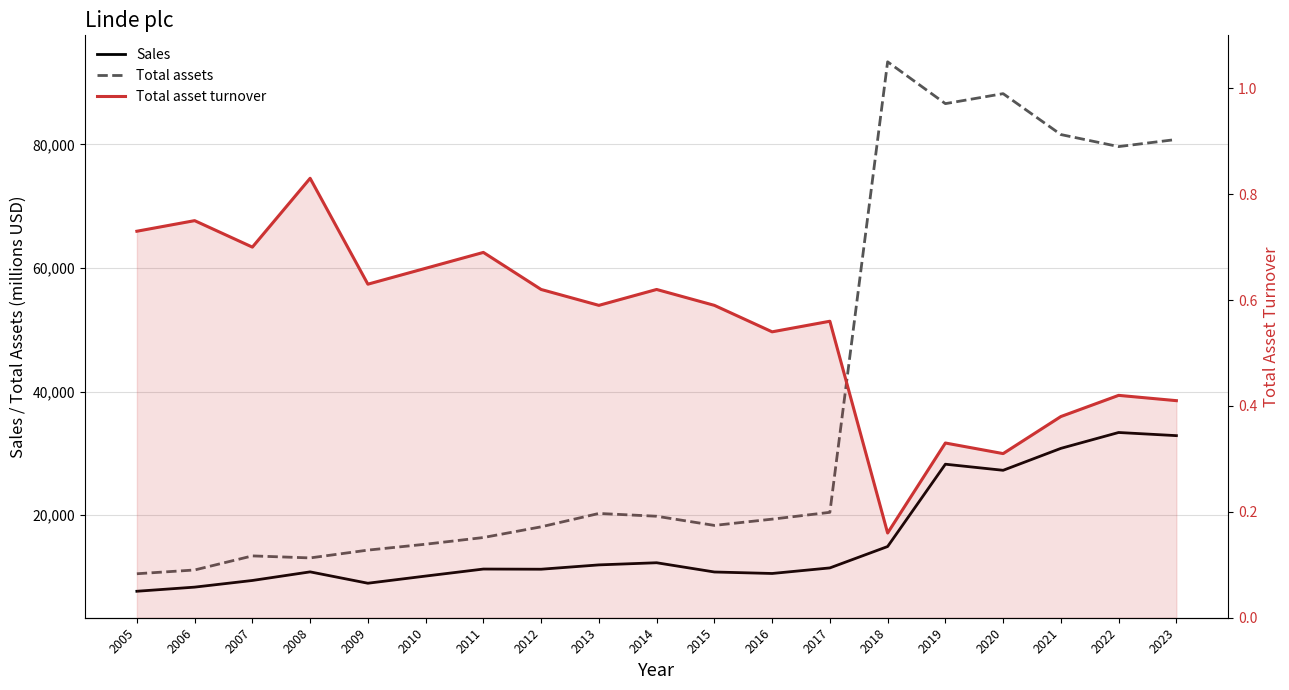

The Sales series shows 6474.6 at 2020. True or false?

False